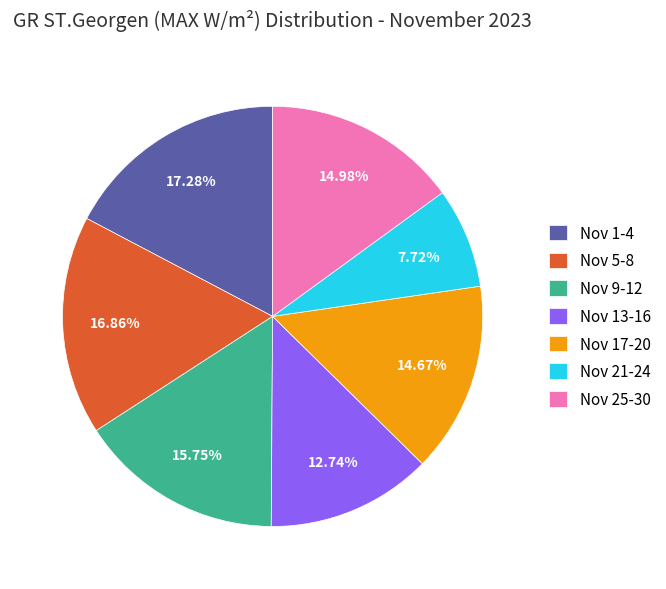

Which slice is the smallest?

Nov 21-24